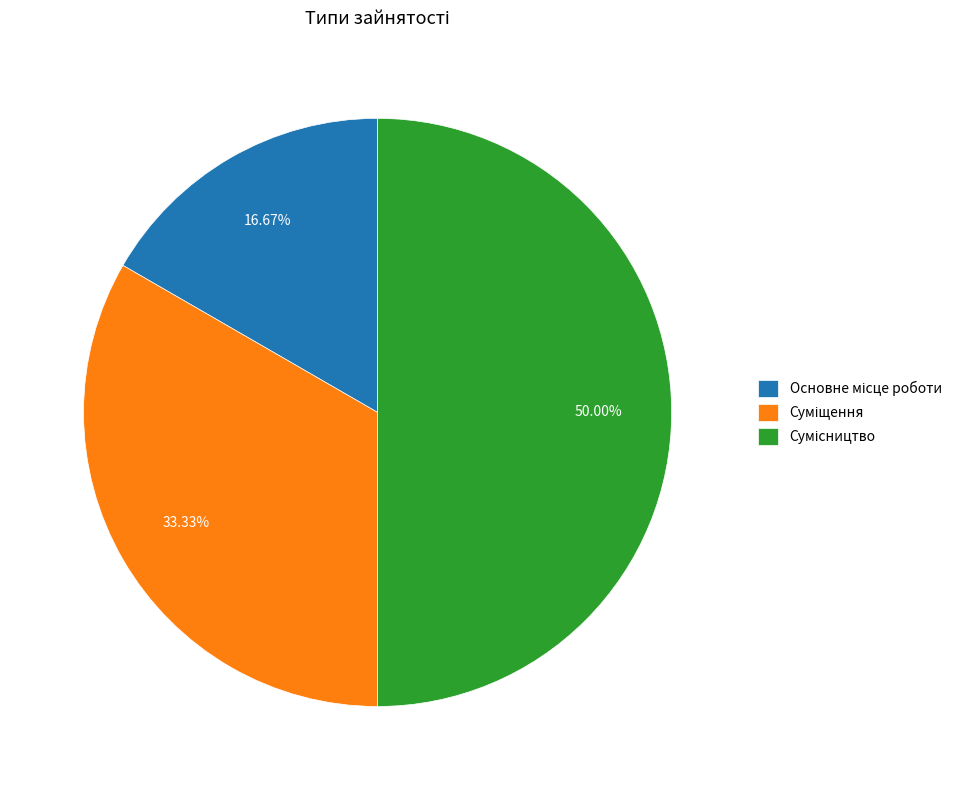

What is the total percentage of Сумісництво and Суміщення?

83.3%